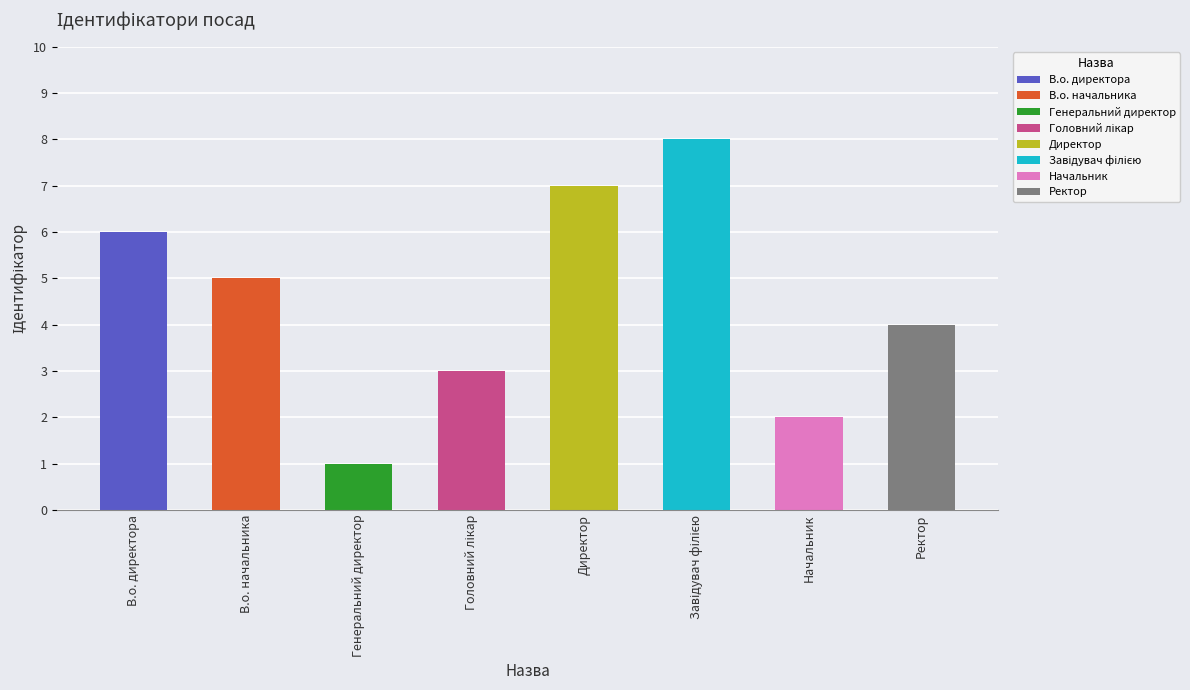

What is the difference between the maximum and minimum values?

7